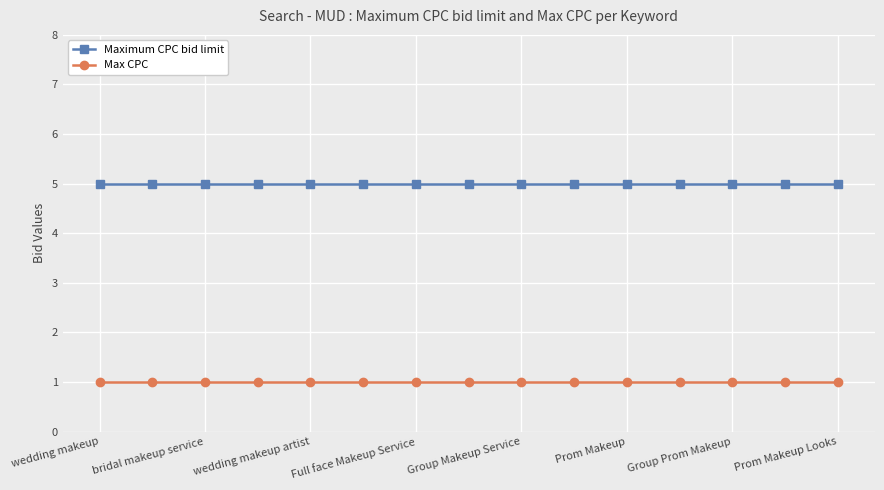

What is the maximum value shown in the chart?

5